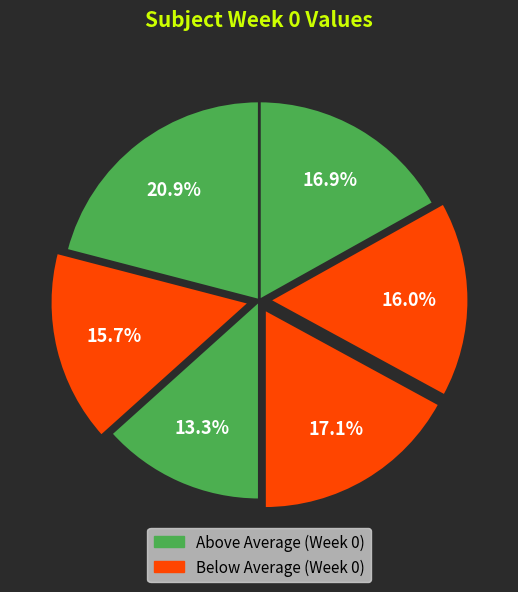

How many segments does this pie chart have?

6